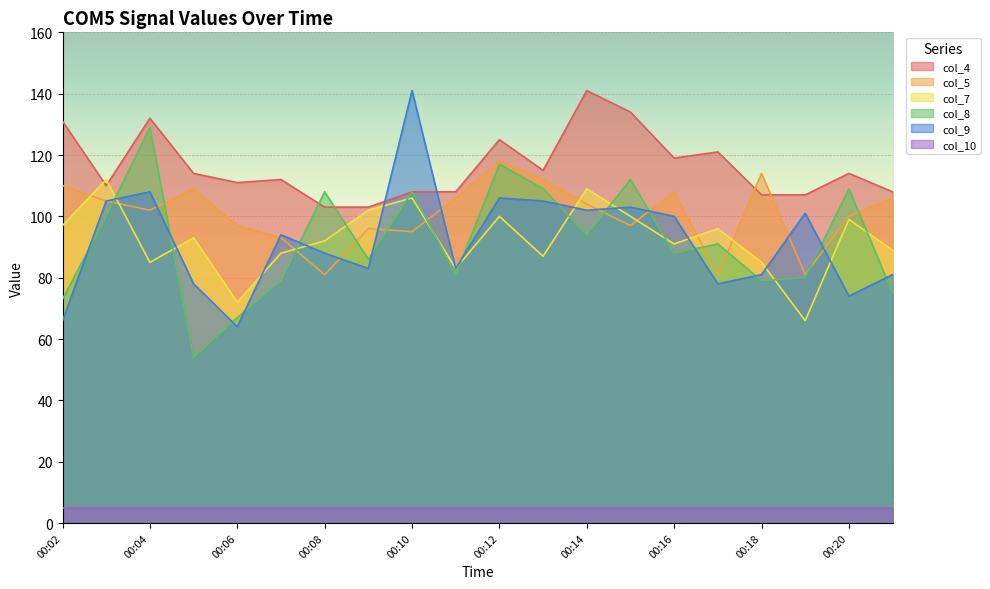

The value of col_5 at 00:07 is 93. True or false?

True